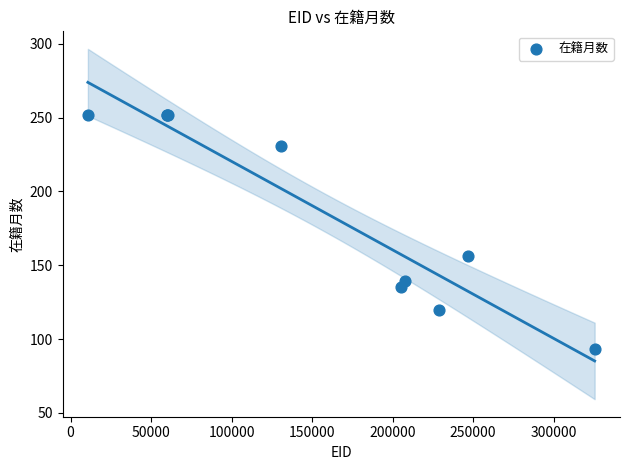

What Y value in the scatter plot is closest to 172?

156